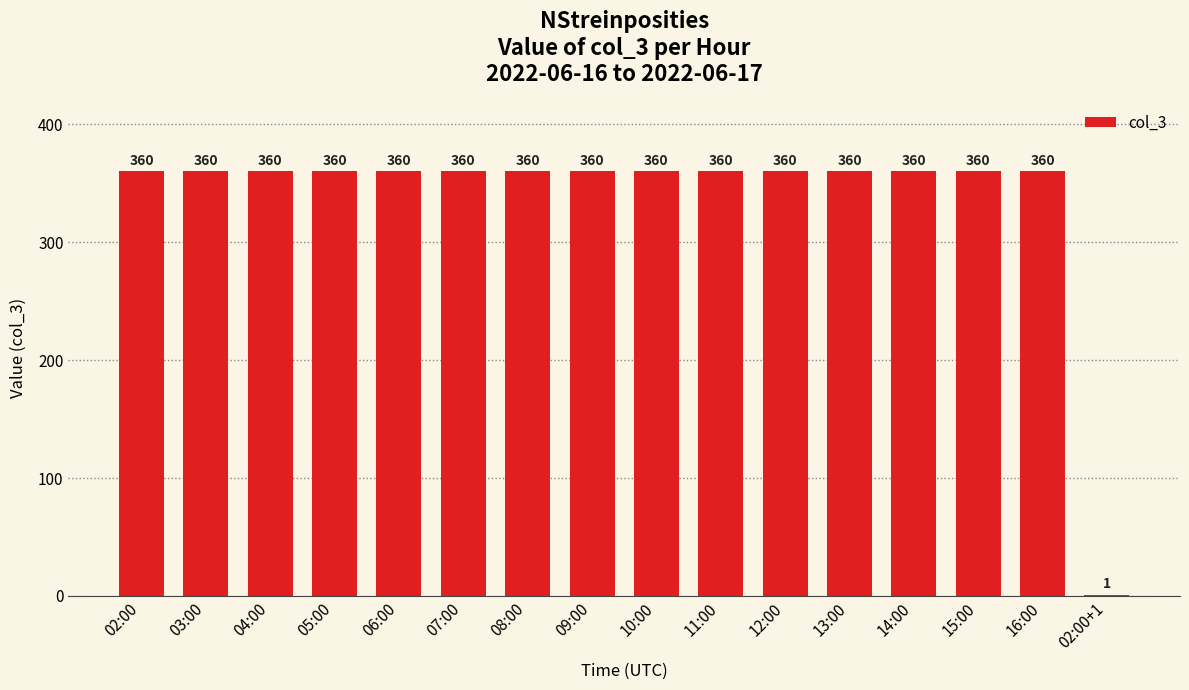

The chart shows a value of 562 at 03:00. True or false?

False